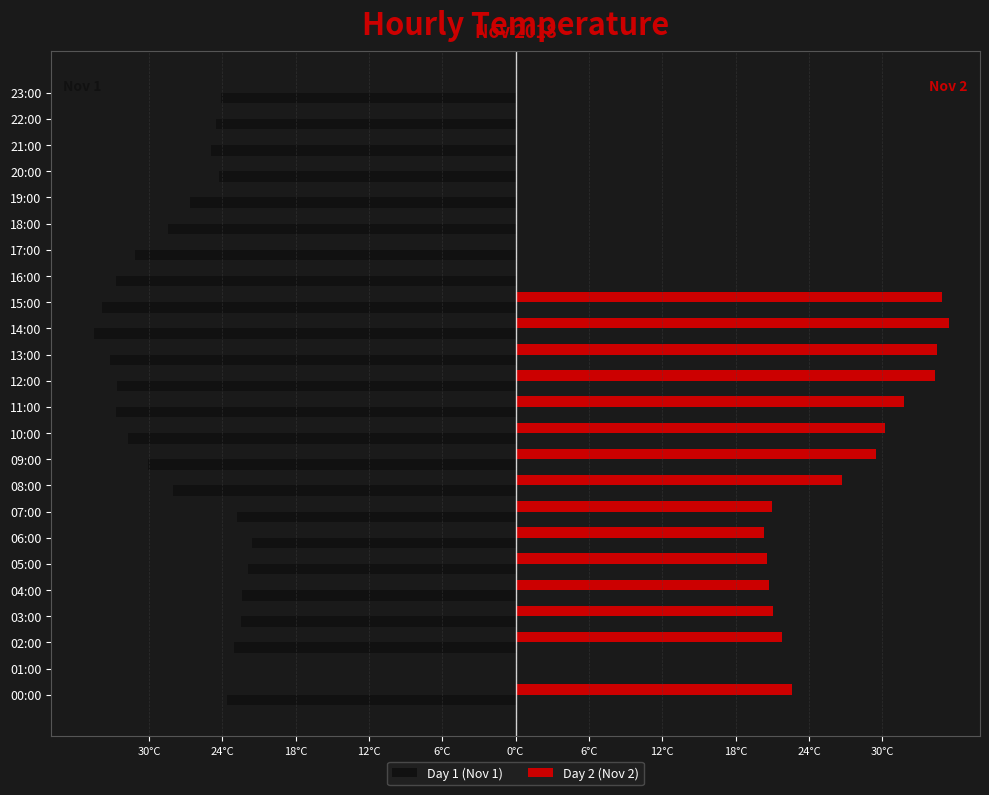

What are all the series names shown in the legend?

Day 1 (Nov 1), Day 2 (Nov 2)